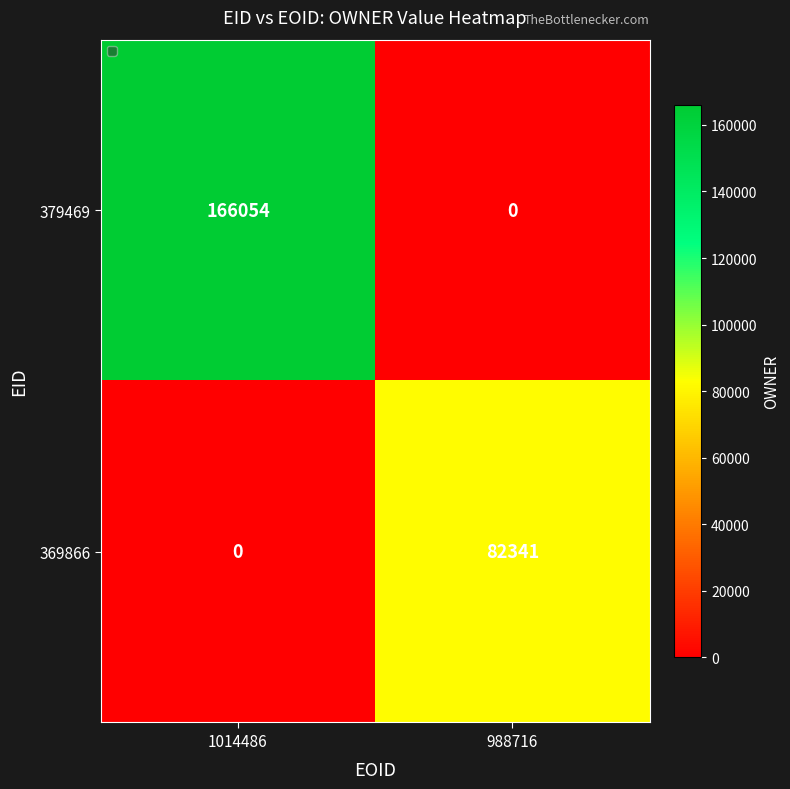

Is the value of 369866 at 988716 greater than the value of 379469 at 1014486?

No